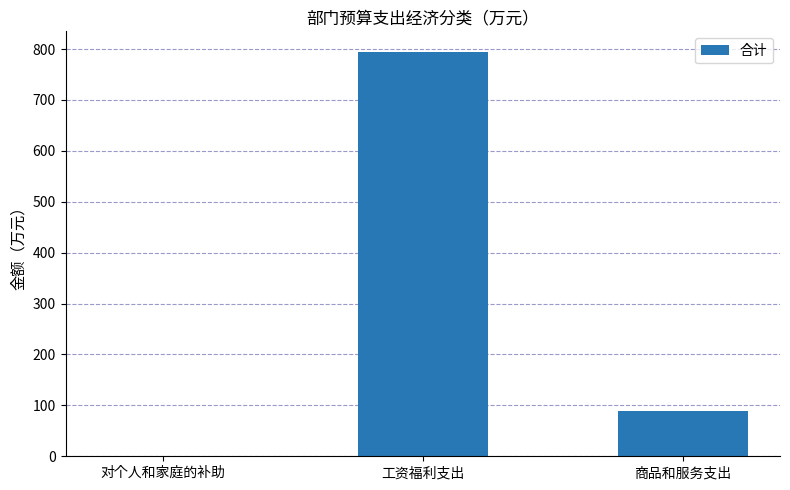

Between 商品和服务支出 and 工资福利支出, which is larger?

工资福利支出